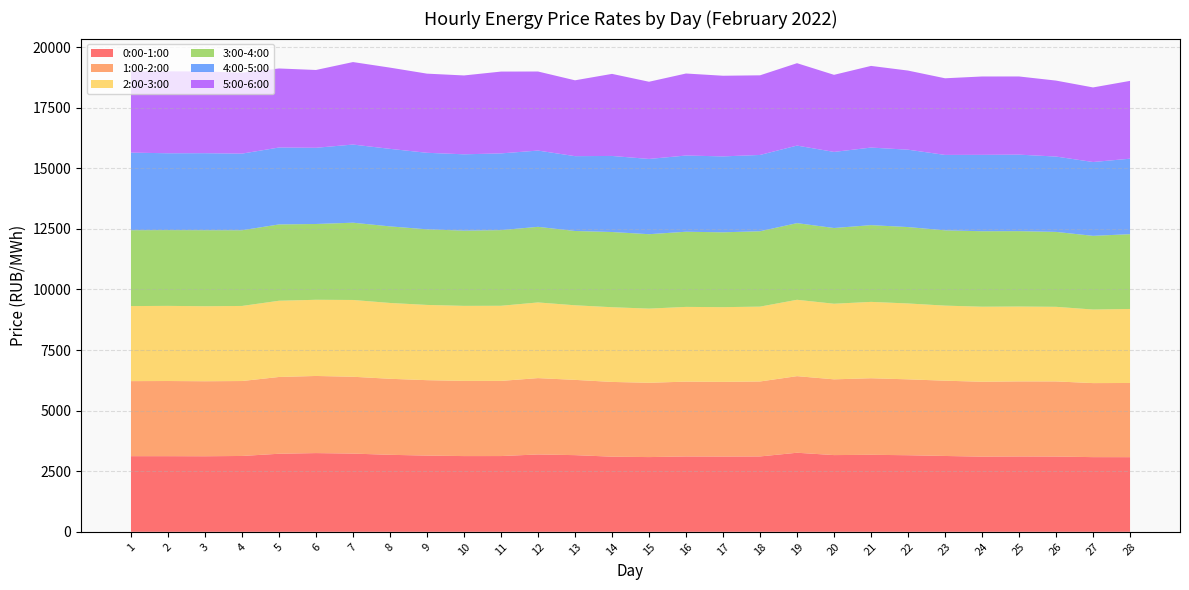

Reading left to right, what are all the values shown in this chart?

0:00-1:00: 1=3121.7	2=3121.5	3=3118.1	4=3129.9	5=3221.3	6=3248.8	7=3228.1	8=3177.4	9=3146.1	10=3125.0	11=3126.3	12=3192.7	13=3164.1	14=3100.8	15=3083.8	16=3110.0	17=3105.8	18=3110.7	19=3262.9	20=3166.1	21=3178.0	22=3160.6	23=3129.7	24=3102.5	25=3109.9	26=3106.1	27=3081.8	28=3080.4
1:00-2:00: 1=3097.2	2=3101.4	3=3095.4	4=3092.8	5=3168.3	6=3182.4	7=3170.9	8=3137.4	9=3111.9	10=3103.4	11=3101.3	12=3150.1	13=3105.9	14=3084.3	15=3066.3	16=3087.7	17=3081.5	18=3093.3	19=3160.7	20=3126.0	21=3159.2	22=3131.5	23=3106.5	24=3090.1	25=3097.4	26=3099.8	27=3055.0	28=3061.5
2:00-3:00: 1=3096.6	2=3100.3	3=3095.6	4=3097.9	5=3145.4	6=3143.9	7=3168.1	8=3129.0	9=3104.6	10=3095.5	11=3099.8	12=3122.5	13=3077.9	14=3082.8	15=3060.6	16=3083.7	17=3083.3	18=3088.6	19=3151.2	20=3119.4	21=3151.1	22=3130.9	23=3097.6	24=3096.6	25=3089.3	26=3078.8	27=3035.6	28=3054.2
3:00-4:00: 1=3131.2	2=3127.0	3=3137.1	4=3123.5	5=3149.2	6=3127.8	7=3188.6	8=3160.0	9=3119.2	10=3105.0	11=3122.2	12=3119.9	13=3066.2	14=3103.7	15=3070.9	16=3101.5	17=3088.5	18=3111.0	19=3163.1	20=3125.1	21=3166.7	22=3152.9	23=3107.0	24=3114.6	25=3111.0	26=3091.5	27=3041.2	28=3086.1
4:00-5:00: 1=3201.3	2=3171.2	3=3178.1	4=3162.2	5=3174.2	6=3144.8	7=3225.1	8=3199.3	9=3158.8	10=3149.3	11=3166.0	12=3147.3	13=3087.9	14=3138.8	15=3105.2	16=3145.3	17=3133.1	18=3148.0	19=3200.3	20=3140.5	21=3201.1	22=3192.8	23=3112.7	24=3152.2	25=3156.6	26=3109.6	27=3046.2	28=3115.2
5:00-6:00: 1=3352.0	2=3380.4	3=3373.0	4=3339.5	5=3261.6	6=3210.3	7=3403.9	8=3352.1	9=3266.2	10=3254.1	11=3376.4	12=3262.4	13=3130.0	14=3386.8	15=3185.8	16=3384.1	17=3328.0	18=3286.2	19=3400.1	20=3180.8	21=3370.0	22=3264.8	23=3161.9	24=3233.7	25=3226.2	26=3134.5	27=3078.0	28=3210.9